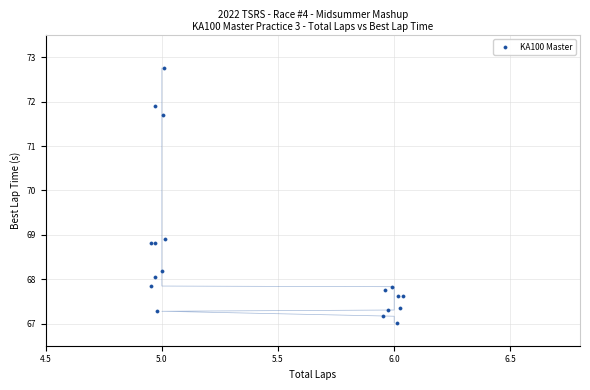

What Y value in the scatter plot is closest to 69?

68.9